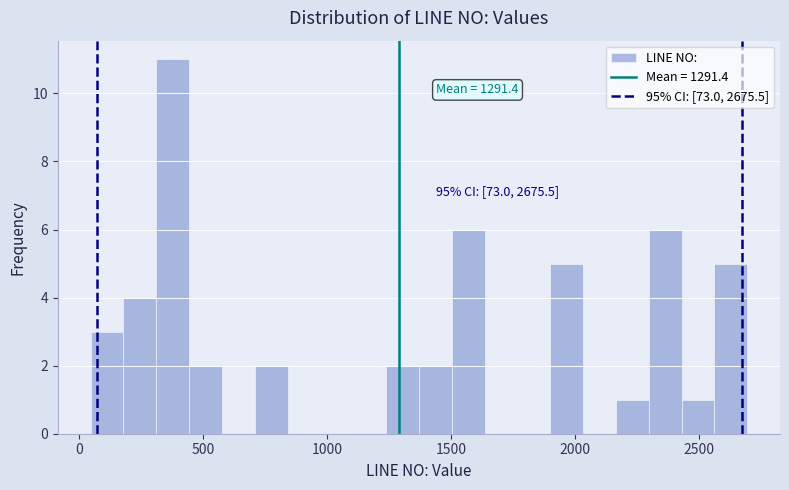

Around what value on the x-axis is the tallest bar? Give the approximate position of its centre, as read against the axis.

400